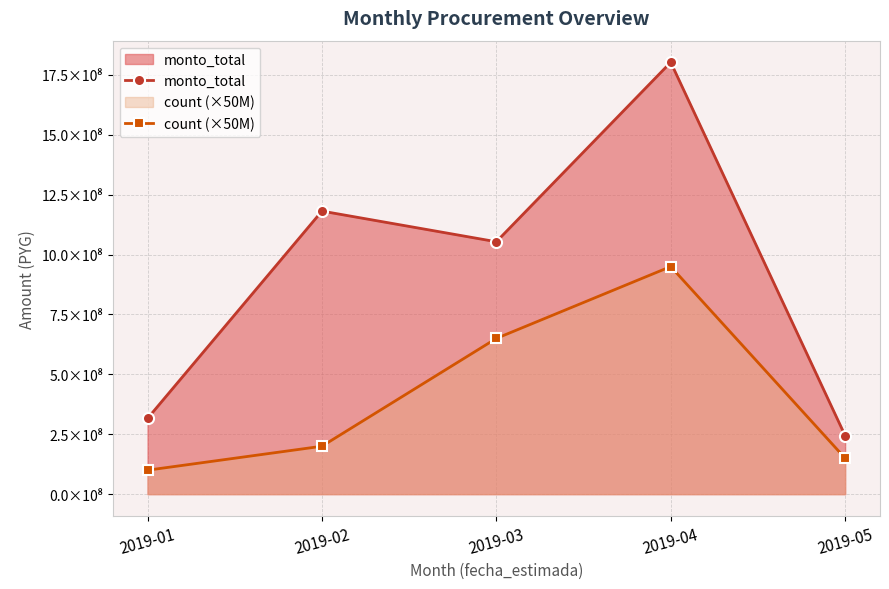

Which has a higher value, 2019-01 or 2019-02?

2019-02